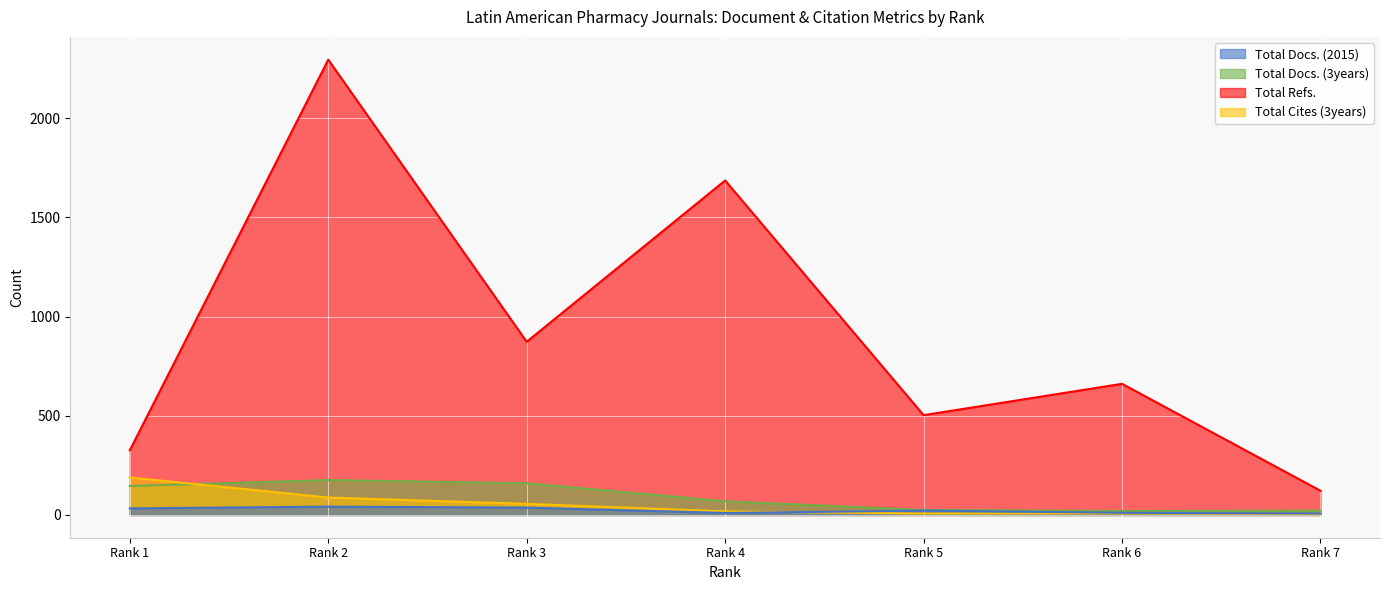

What is the value of the Total Docs. (3years) point at the 5th from the left?

25